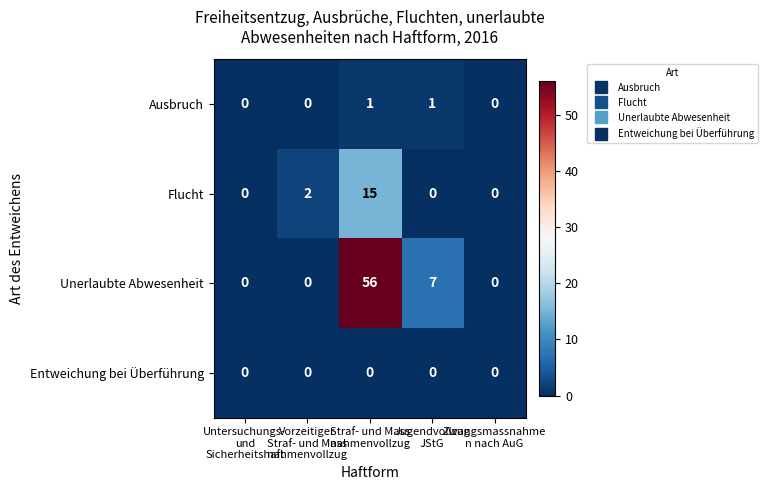

What is the difference between the maximum and minimum values in the Unerlaubte Abwesenheit series?

56